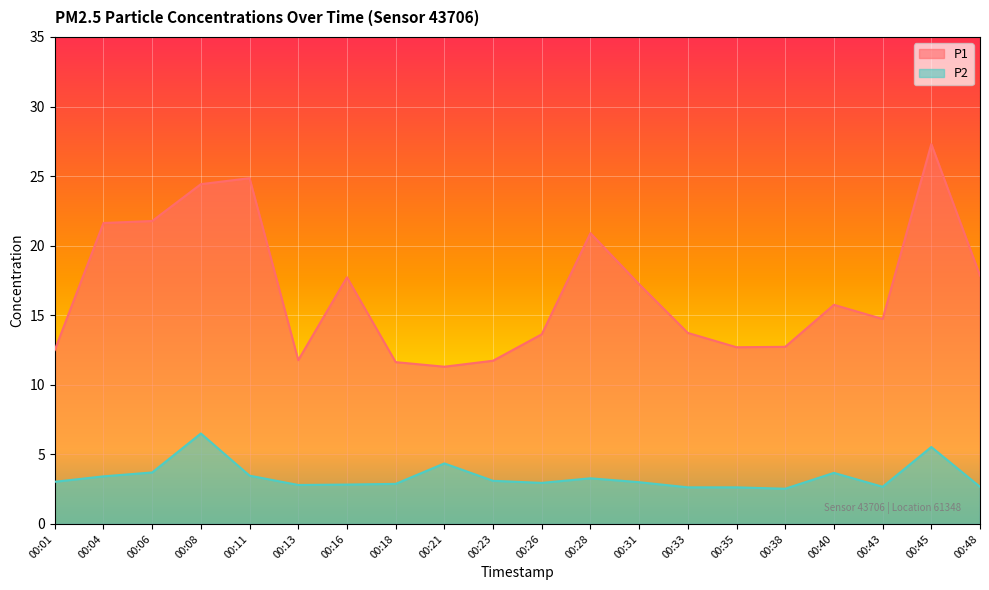

List the labels in order of P2 value, smallest first.

00:38, 00:33, 00:35, 00:43, 00:48, 00:13, 00:16, 00:18, 00:26, 00:31, 00:01, 00:23, 00:28, 00:04, 00:11, 00:40, 00:06, 00:21, 00:45, 00:08